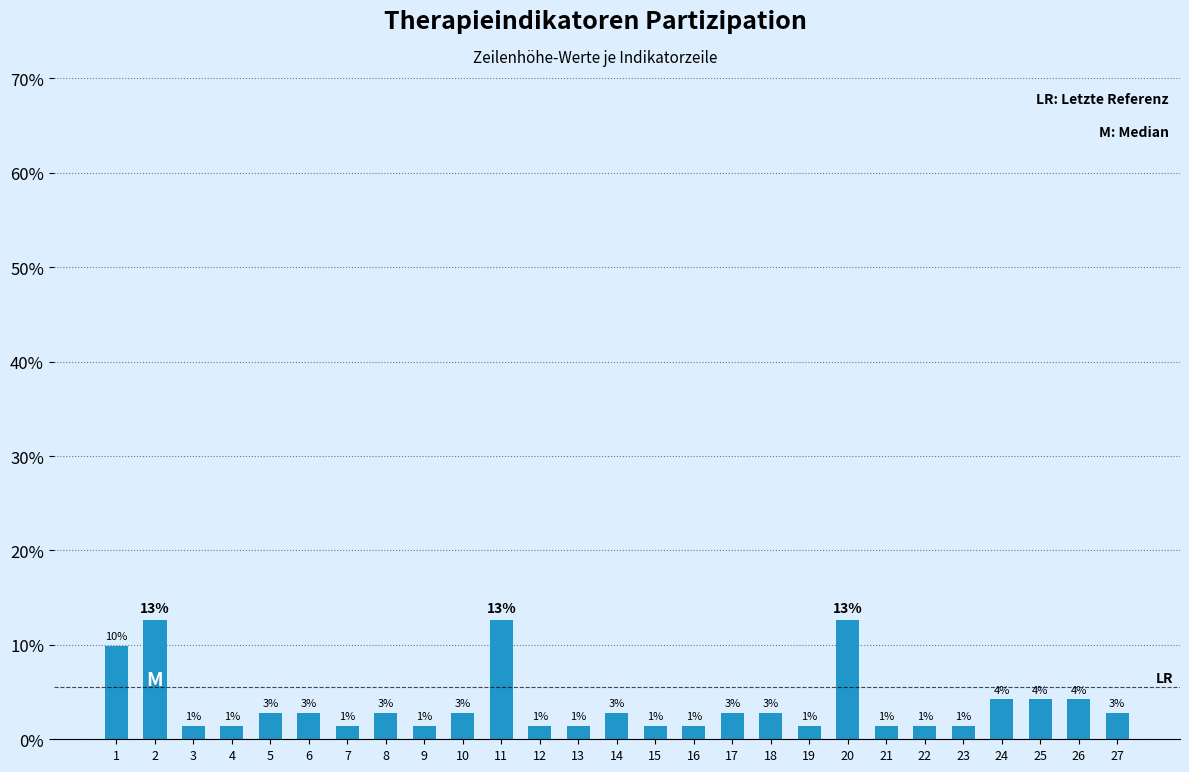

The value at 24 is 4.2. True or false?

True